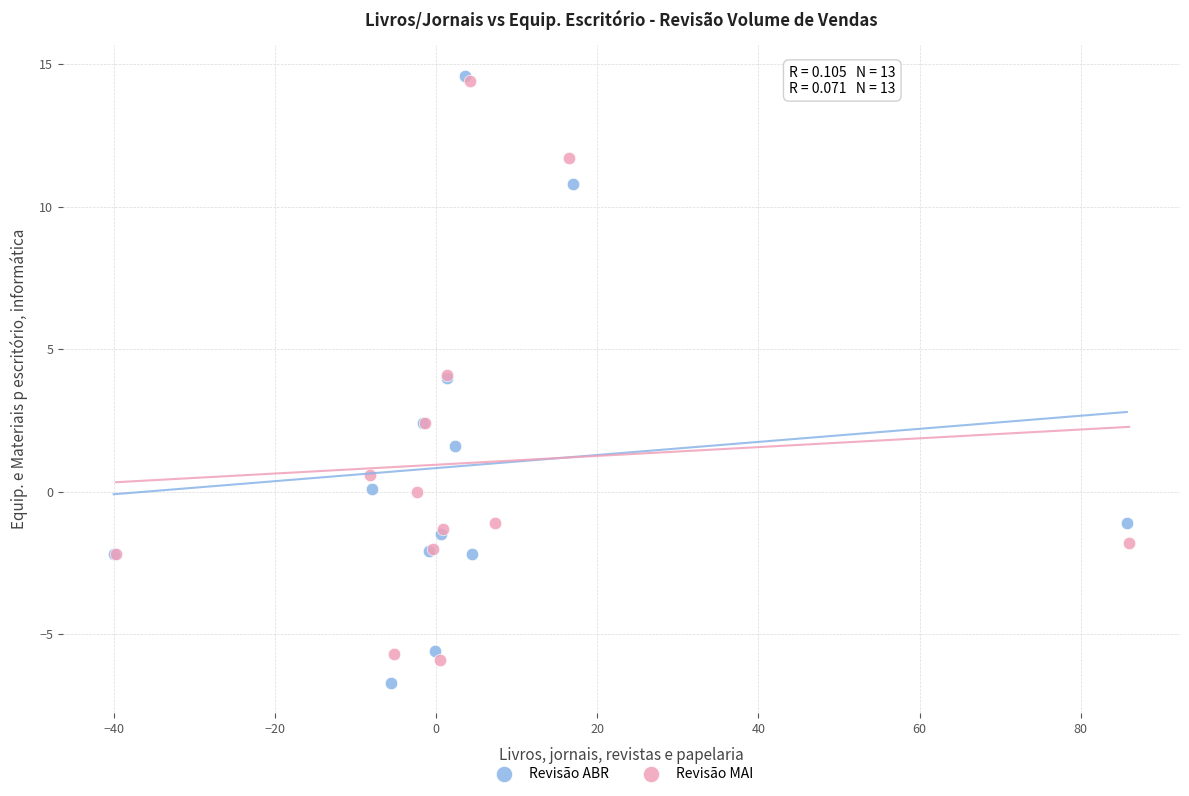

Which series contains the lowest Y value?

Revisão ABR